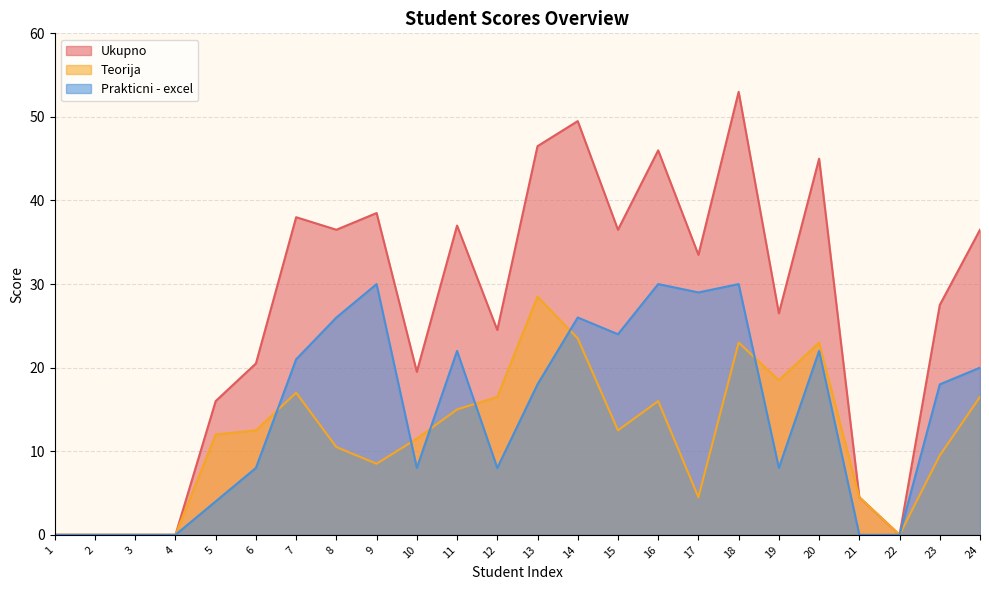

True or false: Ukupno and Prakticni - excel intersect in this chart.

False